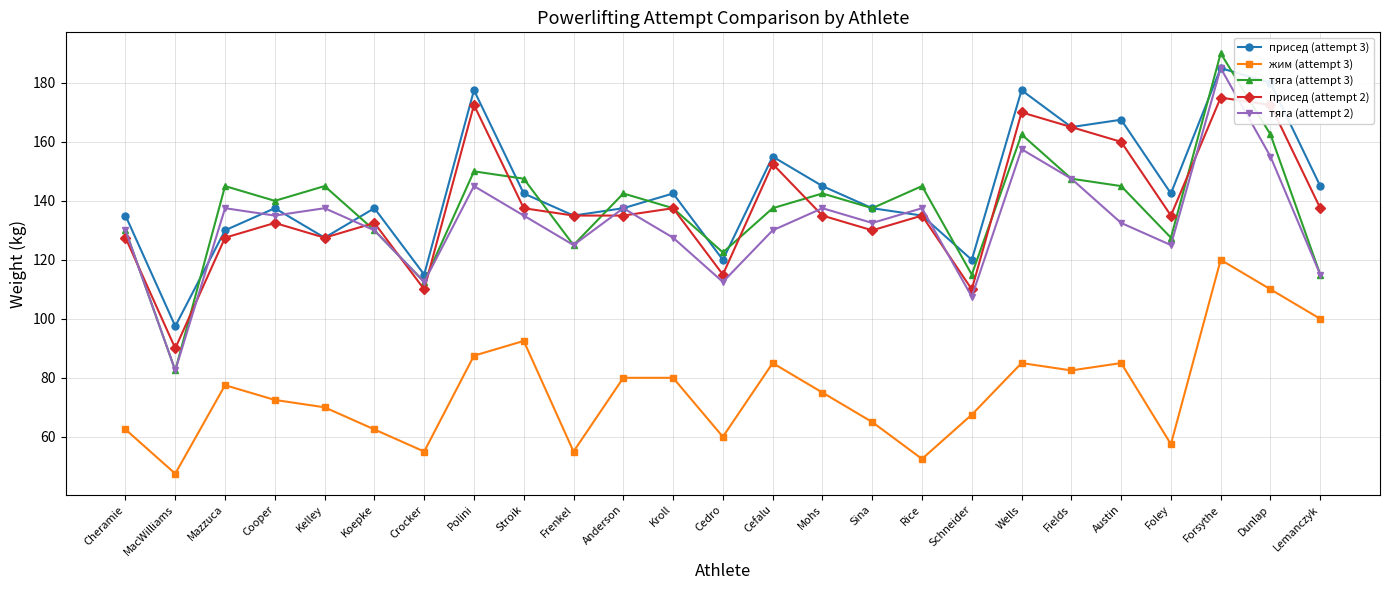

Reading left to right, list all the values displayed in this chart.

присед (attempt 3): Cheramie=135.0	MacWilliams=97.5	Mazzuca=130.0	Cooper=137.5	Kelley=127.5	Koepke=137.5	Crocker=115.0	Polini=177.5	Stroik=142.5	Frenkel=135.0	Anderson=137.5	Kroll=142.5	Cedro=120.0	Cefalu=155.0	Mohs=145.0	Sina=137.5	Rice=135.0	Schneider=120.0	Wells=177.5	Fields=165.0	Austin=167.5	Foley=142.5	Forsythe=185.0	Dunlap=180.0	Lemanczyk=145.0
жим (attempt 3): Cheramie=62.5	MacWilliams=47.5	Mazzuca=77.5	Cooper=72.5	Kelley=70.0	Koepke=62.5	Crocker=55.0	Polini=87.5	Stroik=92.5	Frenkel=55.0	Anderson=80.0	Kroll=80.0	Cedro=60.0	Cefalu=85.0	Mohs=75.0	Sina=65.0	Rice=52.5	Schneider=67.5	Wells=85.0	Fields=82.5	Austin=85.0	Foley=57.5	Forsythe=120.0	Dunlap=110.0	Lemanczyk=100.0
тяга (attempt 3): Cheramie=130.0	MacWilliams=82.5	Mazzuca=145.0	Cooper=140.0	Kelley=145.0	Koepke=130.0	Crocker=112.5	Polini=150.0	Stroik=147.5	Frenkel=125.0	Anderson=142.5	Kroll=137.5	Cedro=122.5	Cefalu=137.5	Mohs=142.5	Sina=137.5	Rice=145.0	Schneider=115.0	Wells=162.5	Fields=147.5	Austin=145.0	Foley=127.5	Forsythe=190.0	Dunlap=162.5	Lemanczyk=115.0
присед (attempt 2): Cheramie=127.5	MacWilliams=90.0	Mazzuca=127.5	Cooper=132.5	Kelley=127.5	Koepke=132.5	Crocker=110.0	Polini=172.5	Stroik=137.5	Frenkel=135.0	Anderson=135.0	Kroll=137.5	Cedro=115.0	Cefalu=152.5	Mohs=135.0	Sina=130.0	Rice=135.0	Schneider=110.0	Wells=170.0	Fields=165.0	Austin=160.0	Foley=135.0	Forsythe=175.0	Dunlap=172.5	Lemanczyk=137.5
тяга (attempt 2): Cheramie=130.0	MacWilliams=82.5	Mazzuca=137.5	Cooper=135.0	Kelley=137.5	Koepke=130.0	Crocker=112.5	Polini=145.0	Stroik=135.0	Frenkel=125.0	Anderson=137.5	Kroll=127.5	Cedro=112.5	Cefalu=130.0	Mohs=137.5	Sina=132.5	Rice=137.5	Schneider=107.5	Wells=157.5	Fields=147.5	Austin=132.5	Foley=125.0	Forsythe=185.0	Dunlap=155.0	Lemanczyk=115.0